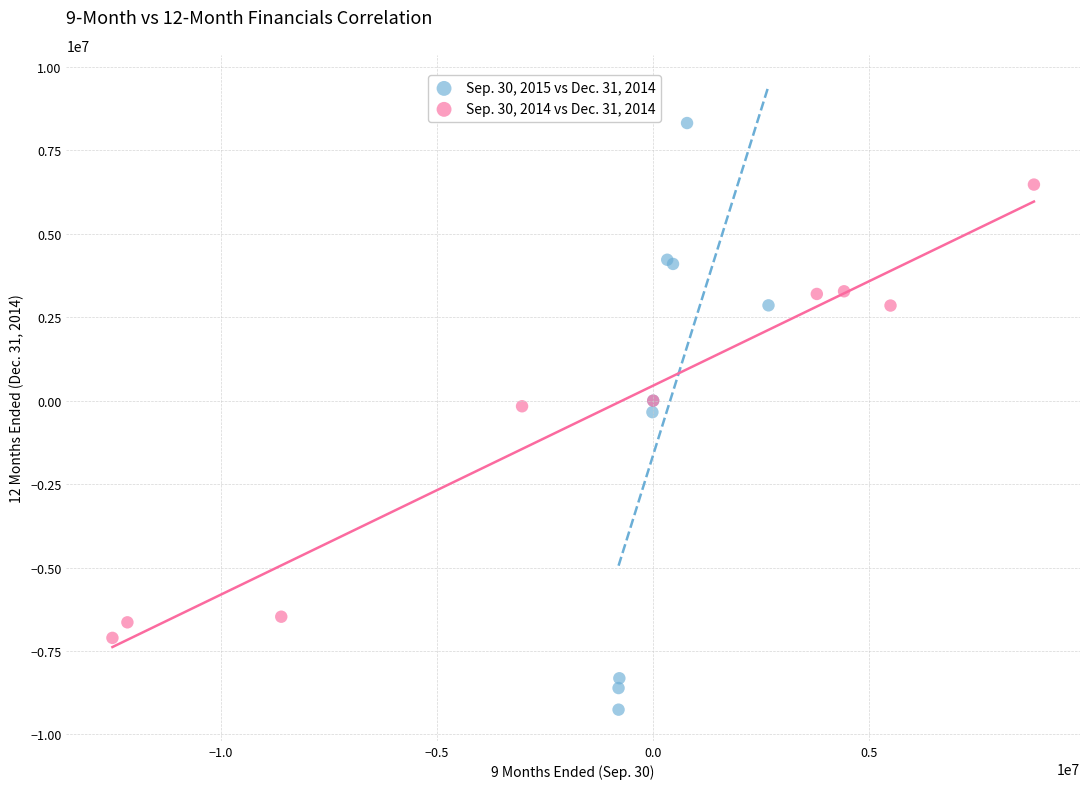

Which series reaches the maximum Y coordinate?

Sep. 30, 2015 vs Dec. 31, 2014